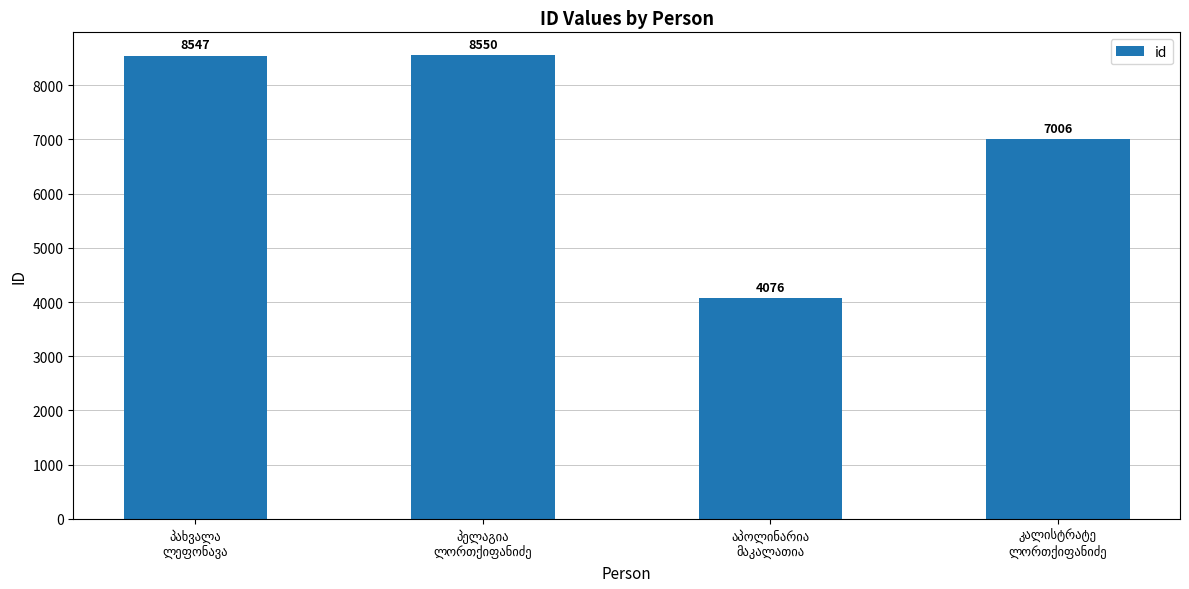

What is the minimum value shown in the chart?

4076